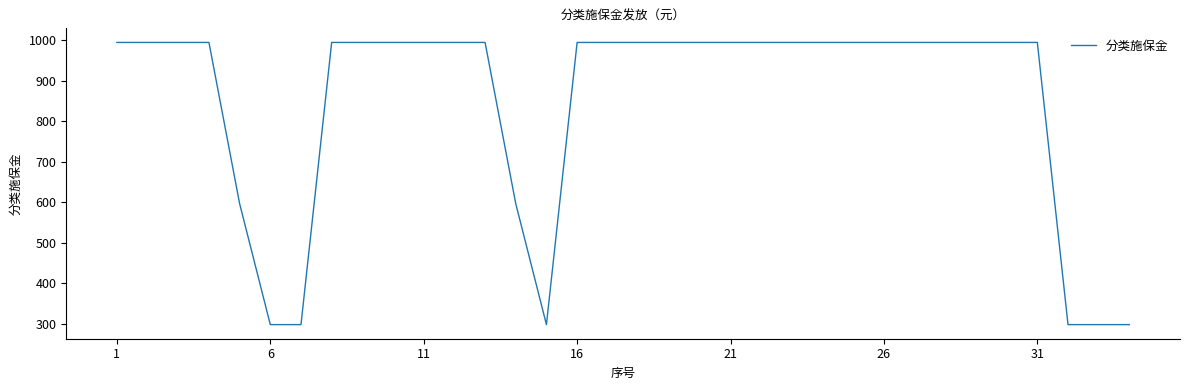

What is the greatest value displayed?

995.0